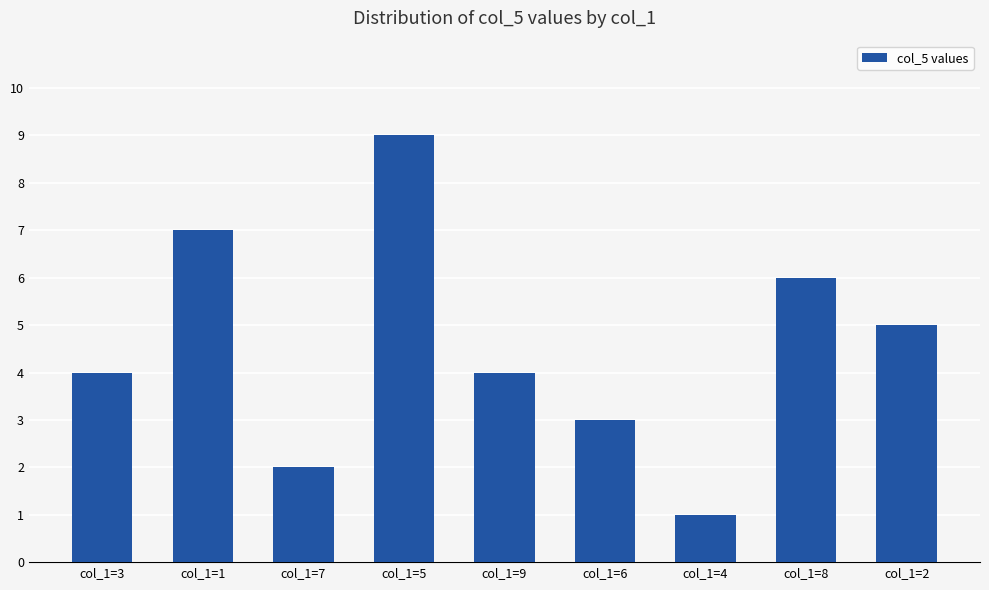

What is the difference between the values at col_1=8 and col_1=2?

1